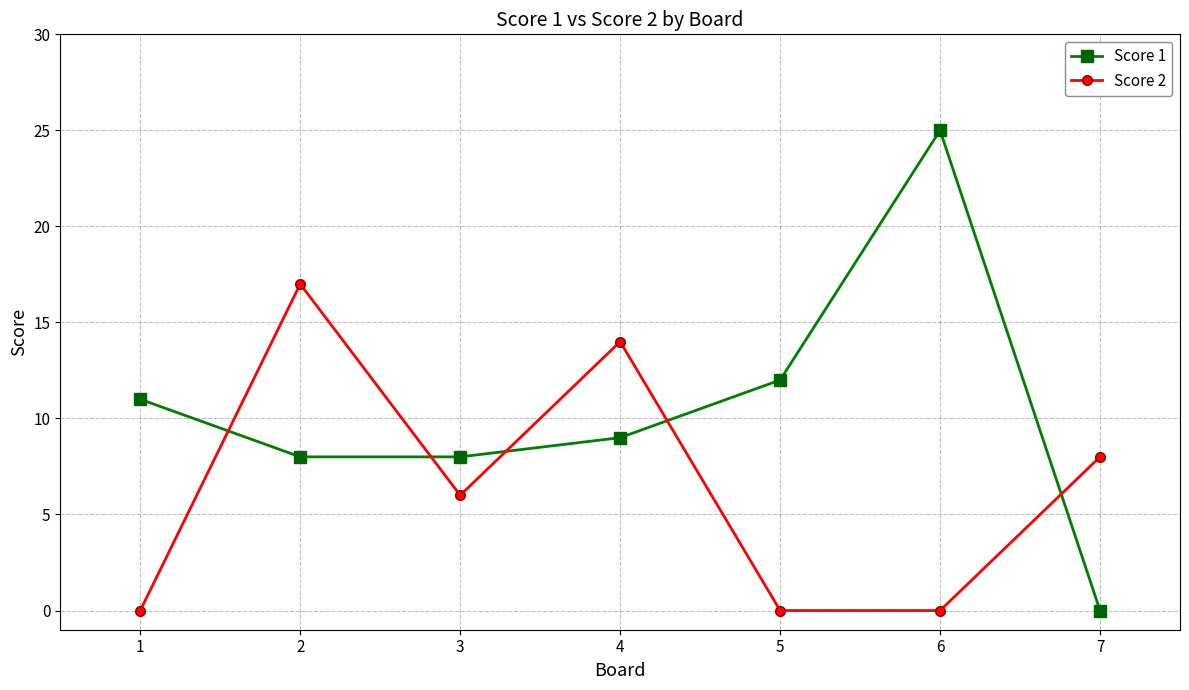

At which label does Score 1 first exceed 9?

1